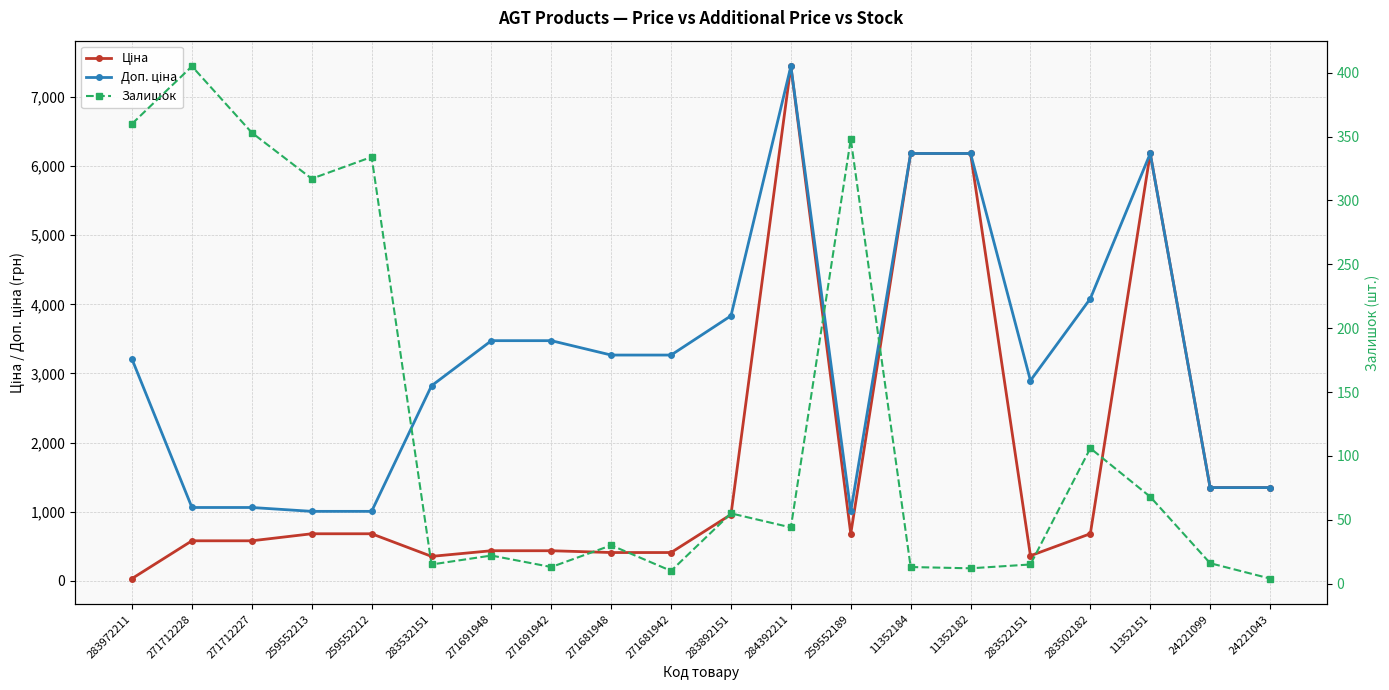

At which label does Ціна first exceed 679?

259552213